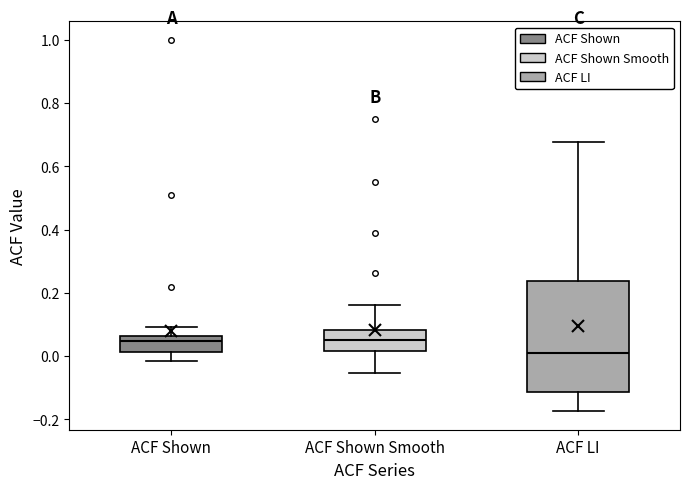

Where is the lower edge of the box for ACF Shown Smooth on the y-axis? The values are not printed on the chart, so give them approximately, as read against the axis.

0.02